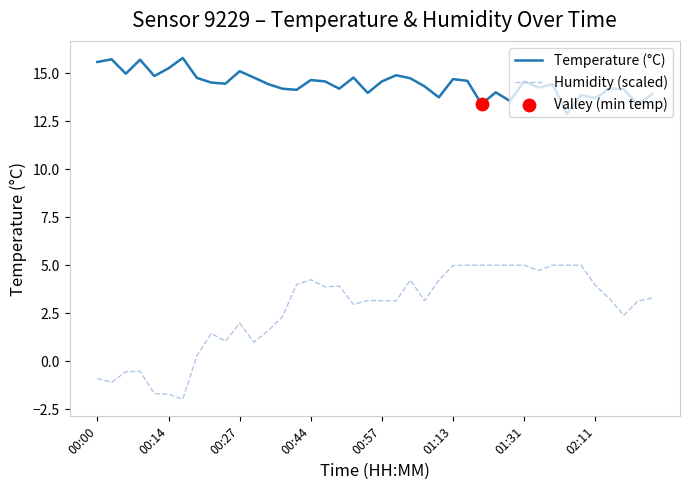

Which series has the largest range (max minus min)?

Humidity (scaled)